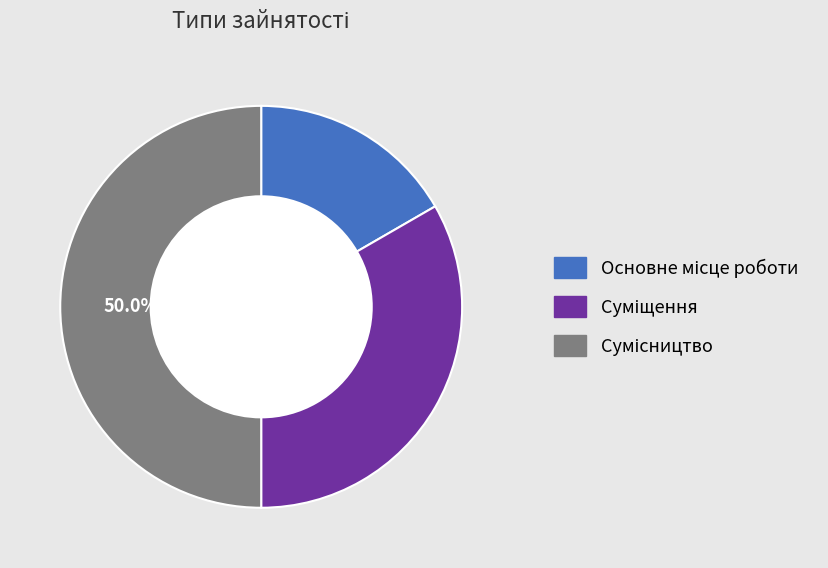

Which slice is the smallest?

Основне місце роботи